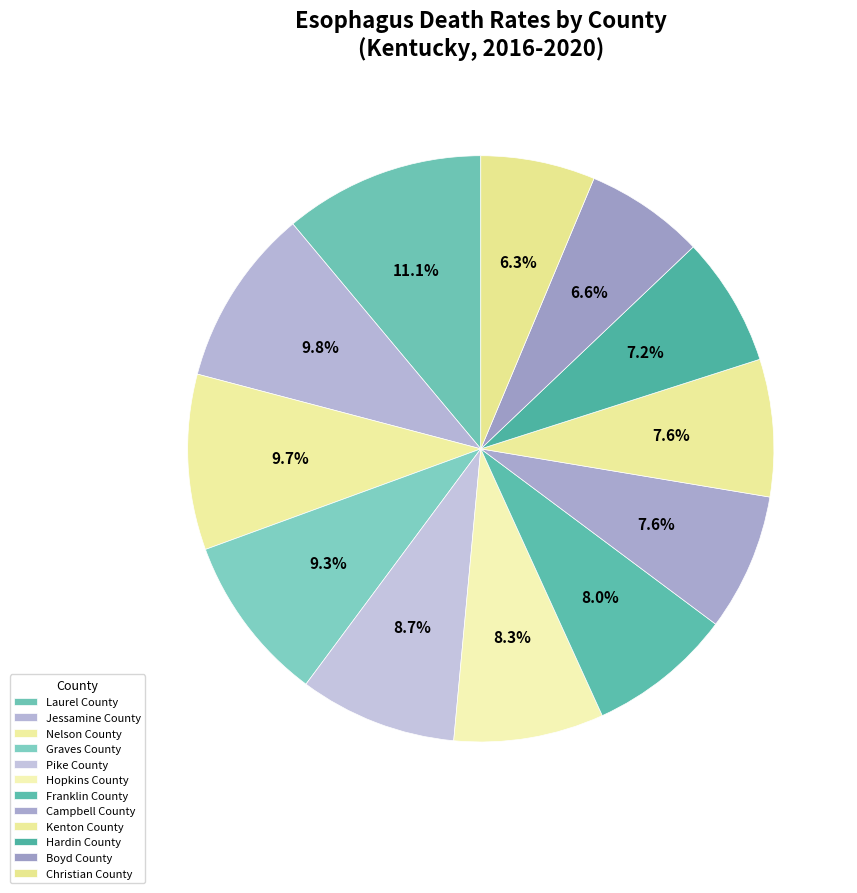

Does Hopkins County account for over 50% of the chart?

No